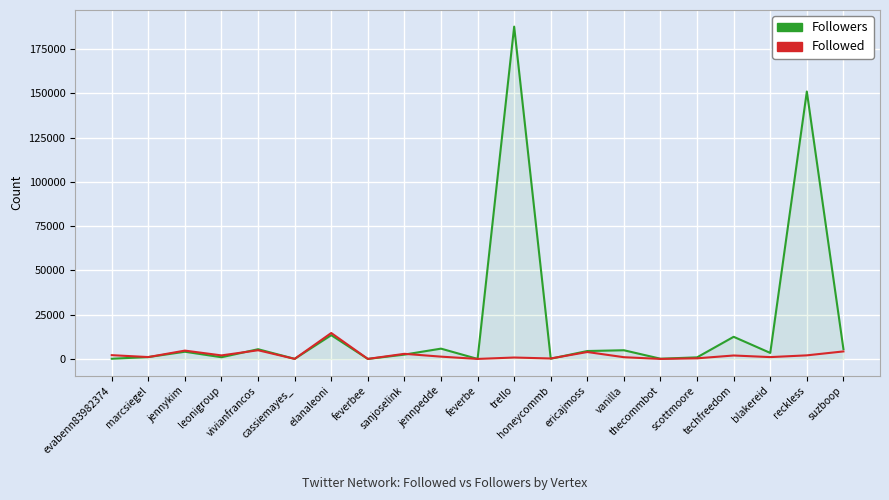

What is the difference between the maximum and minimum values in the Followers series?

187750